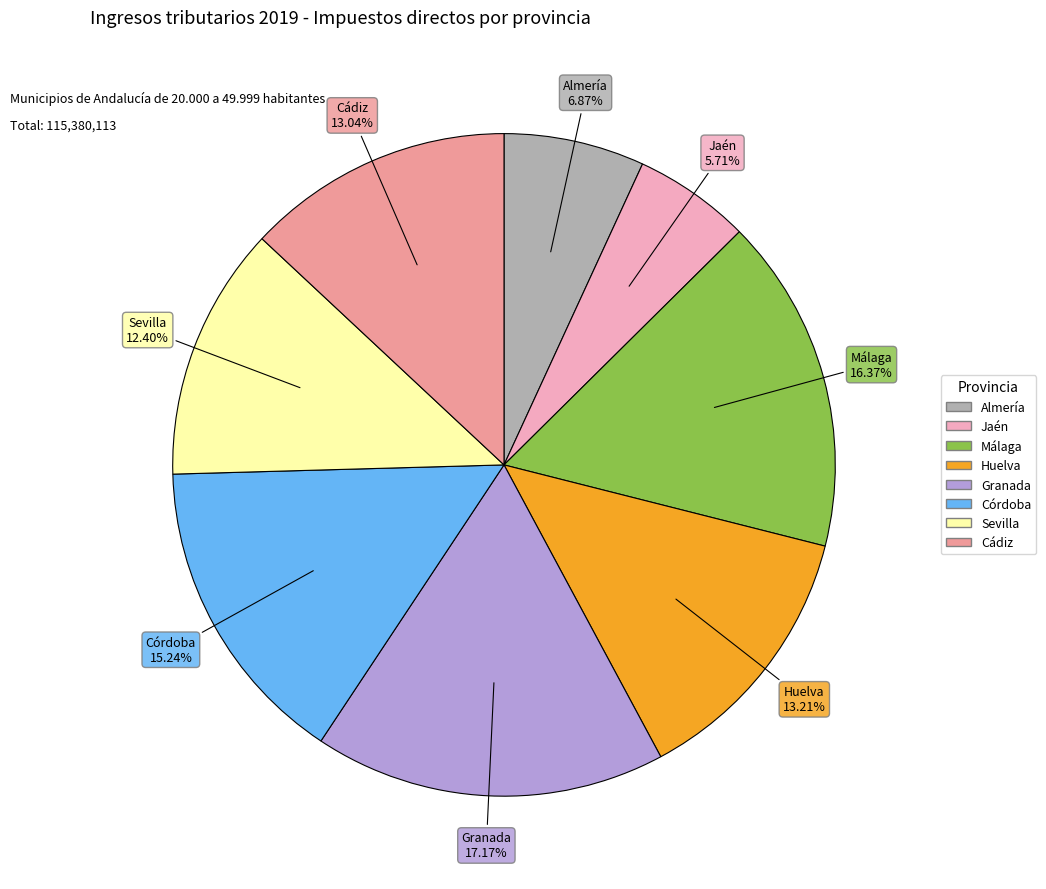

Does Almería account for over 50% of the chart?

No